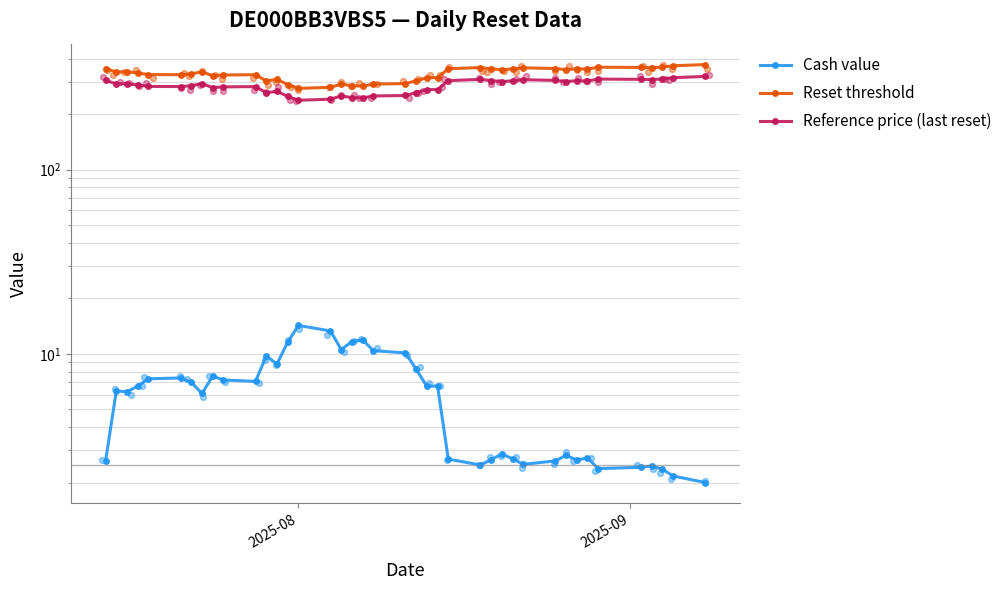

Which series contains the highest Y value?

Reset threshold